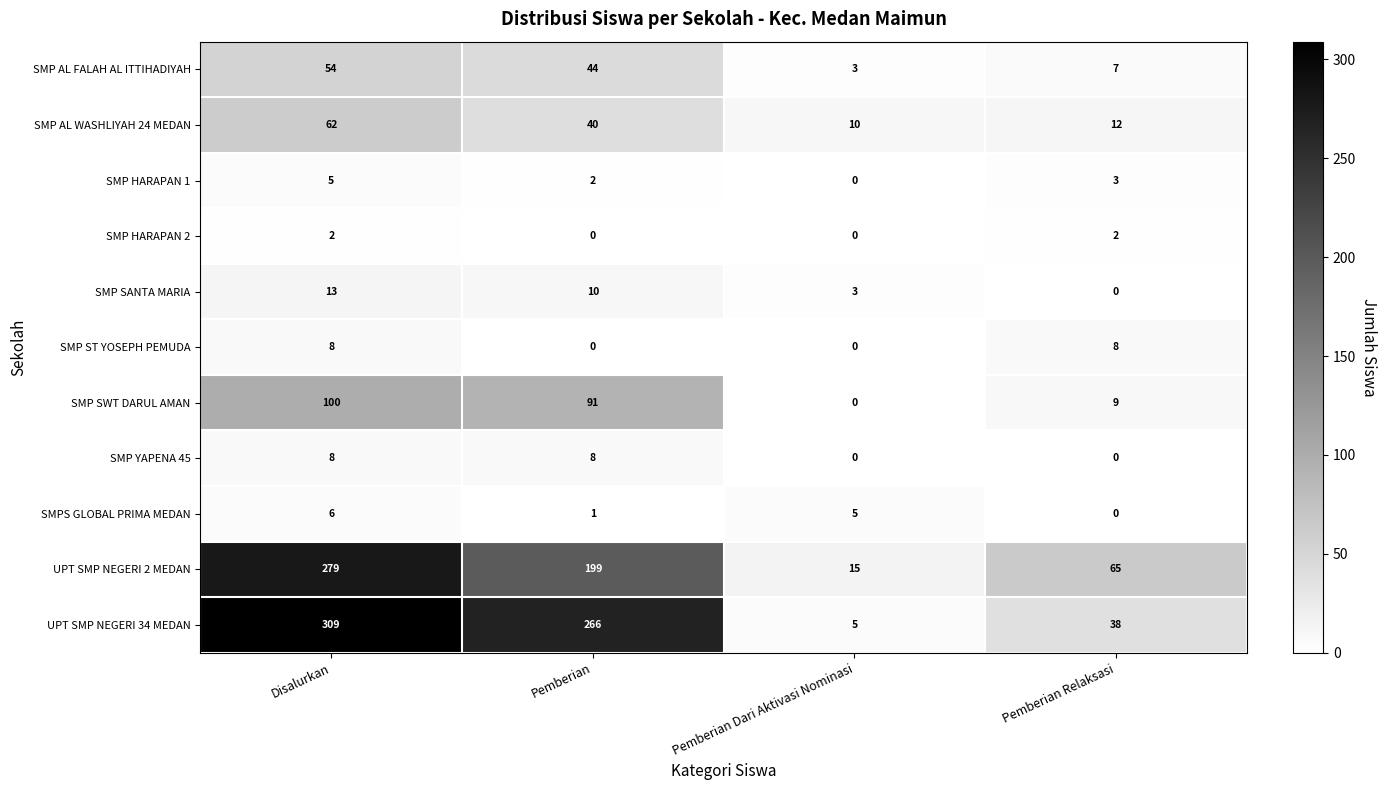

Which series has the largest total across all categories?

UPT SMP NEGERI 34 MEDAN